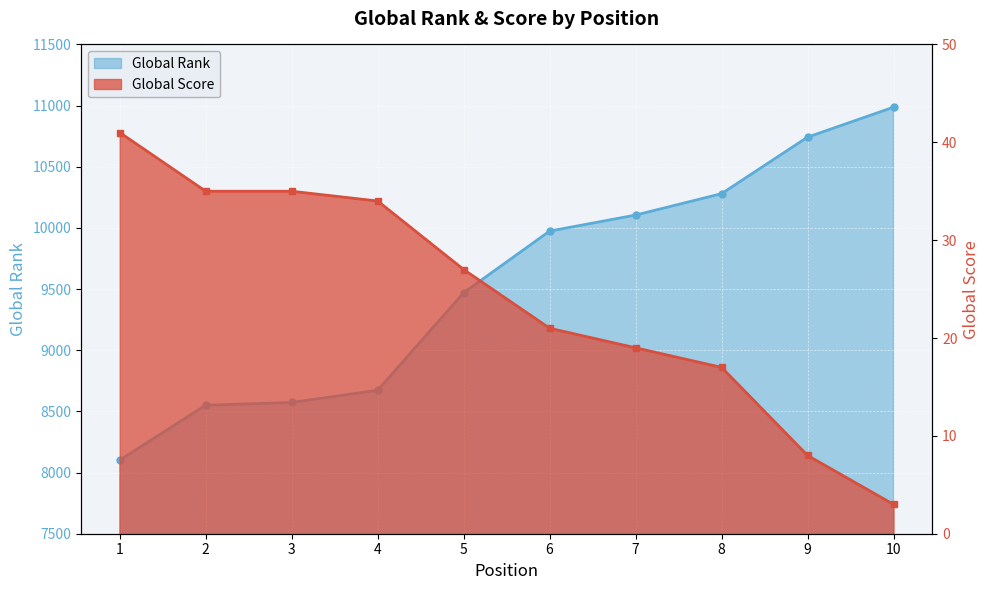

How many data points in Global Rank are less than 9974?

5